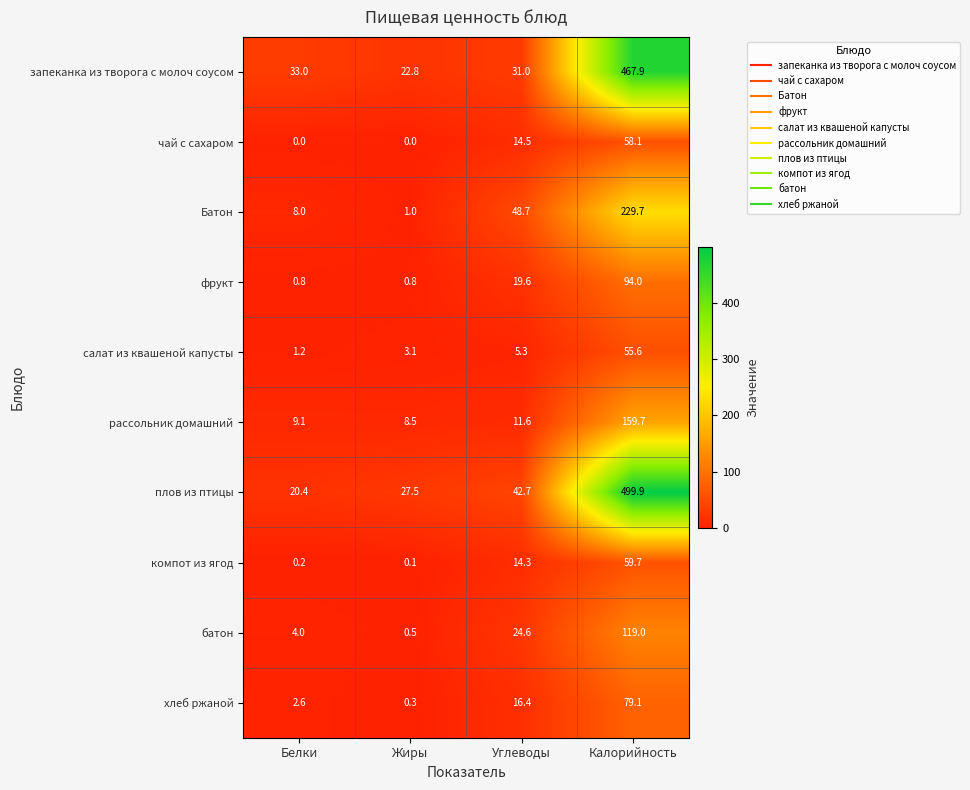

Is it true that компот из ягод equals 19.6 at Углеводы?

False